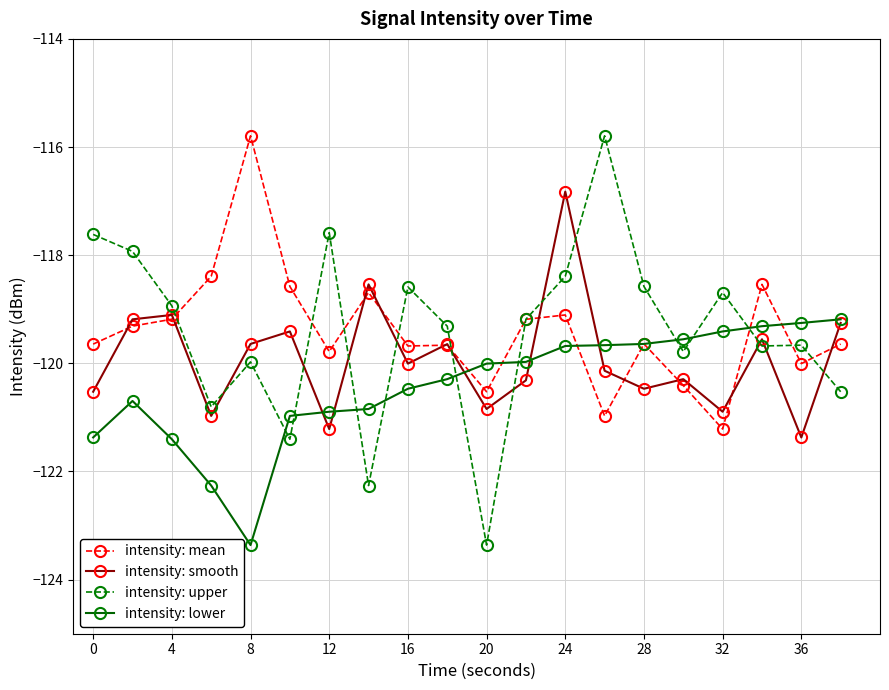

What is the value of the intensity: smooth point at the 3rd from the left?

-119.1